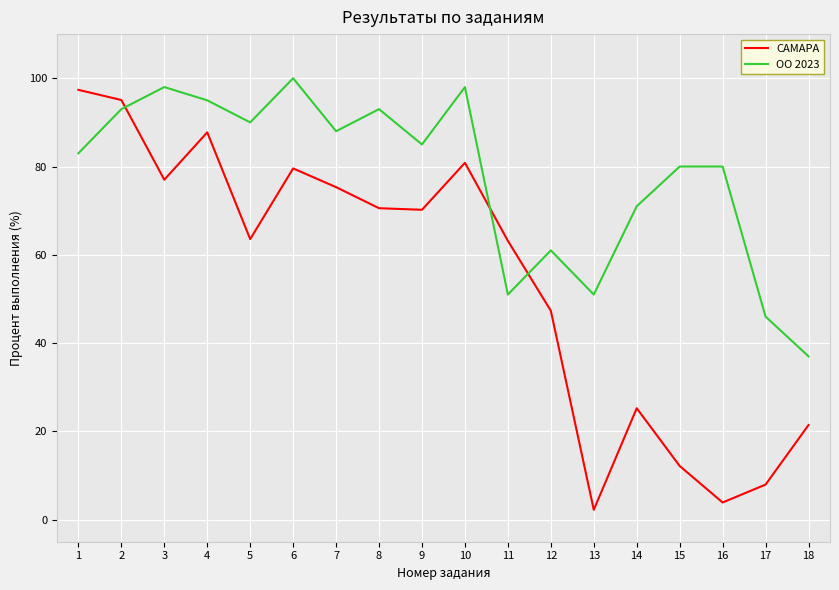

What is the difference between the second highest and minimum values in the САМАРА series?

92.8